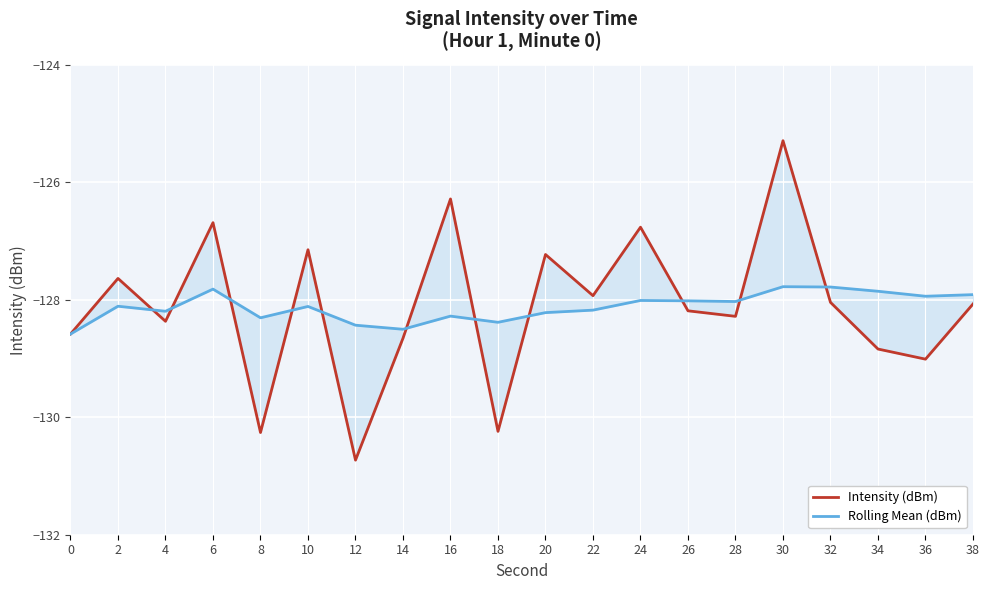

Which series has the largest total across all categories?

Intensity (dBm)